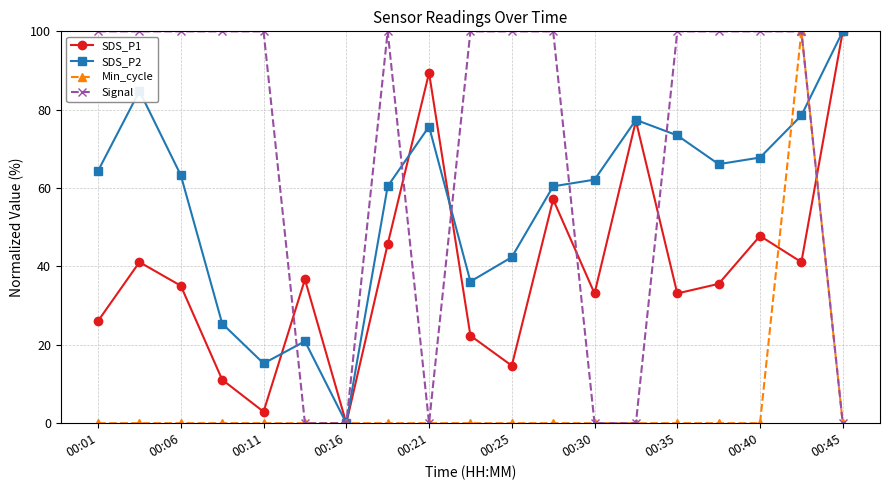

Which series has the largest total across all categories?

Signal